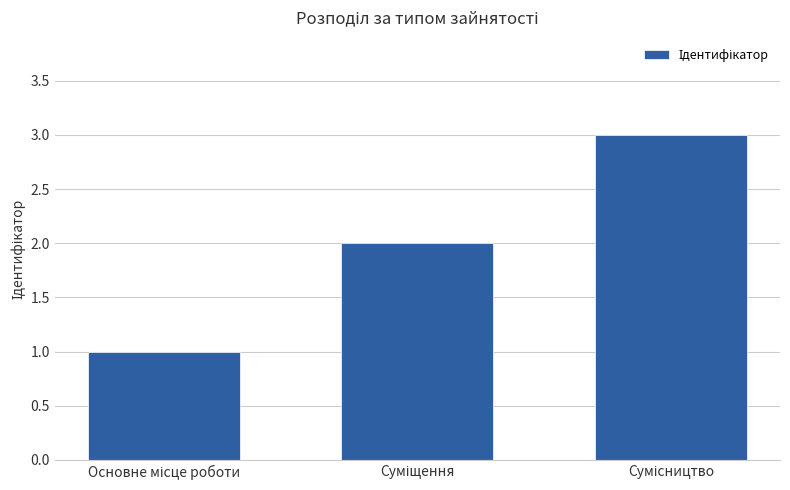

What is the difference between the maximum and minimum values?

2